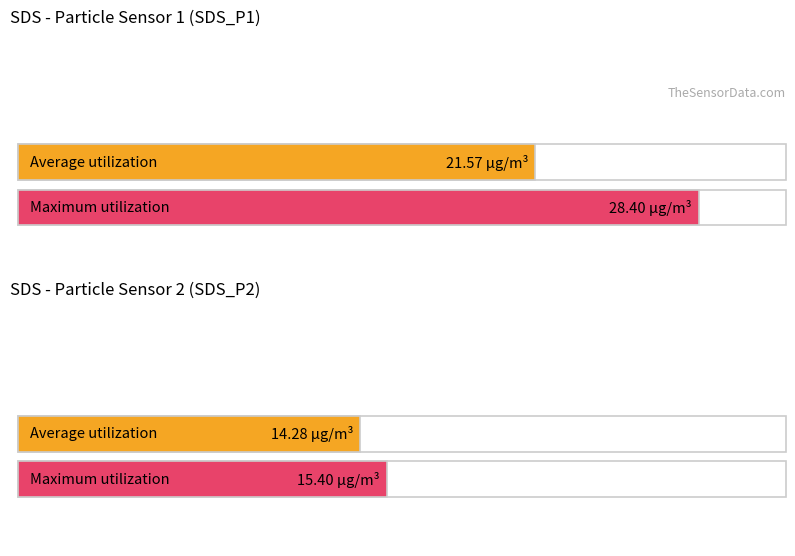

How many series are shown in this chart?

2